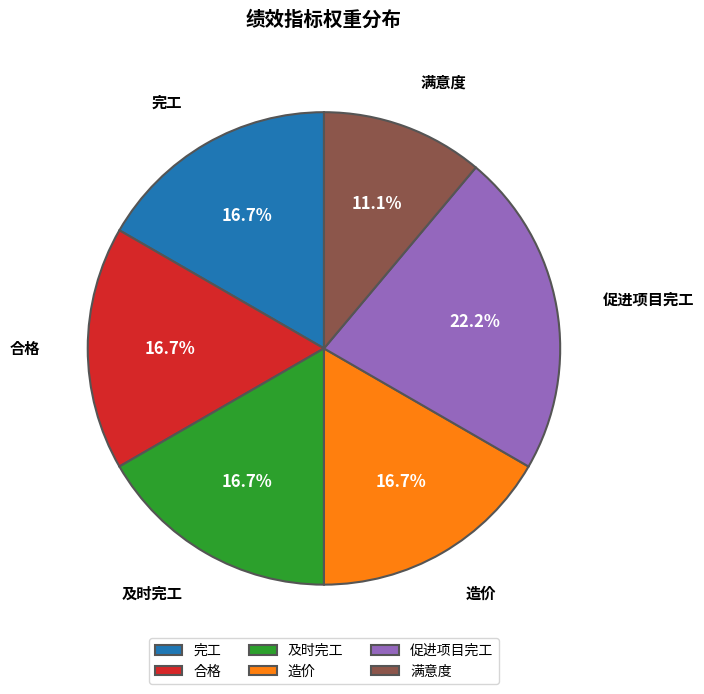

To the nearest percent, what is the difference between the largest and smallest slice percentages?

11%